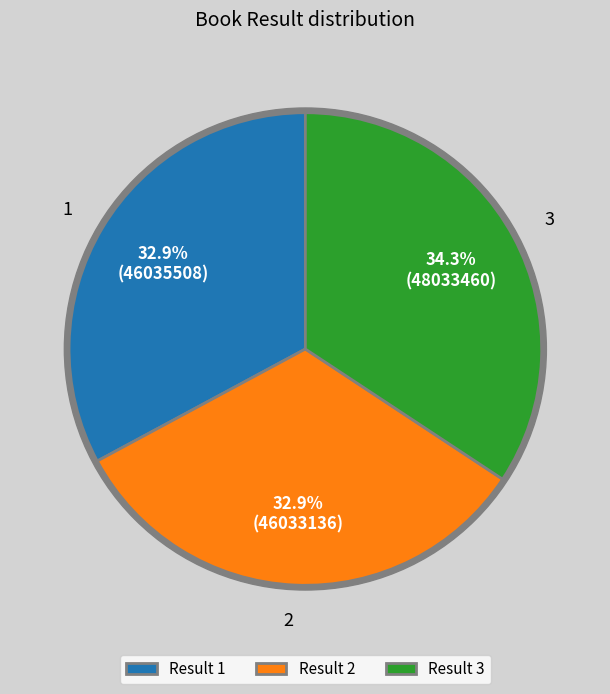

Which slice is the largest?

3